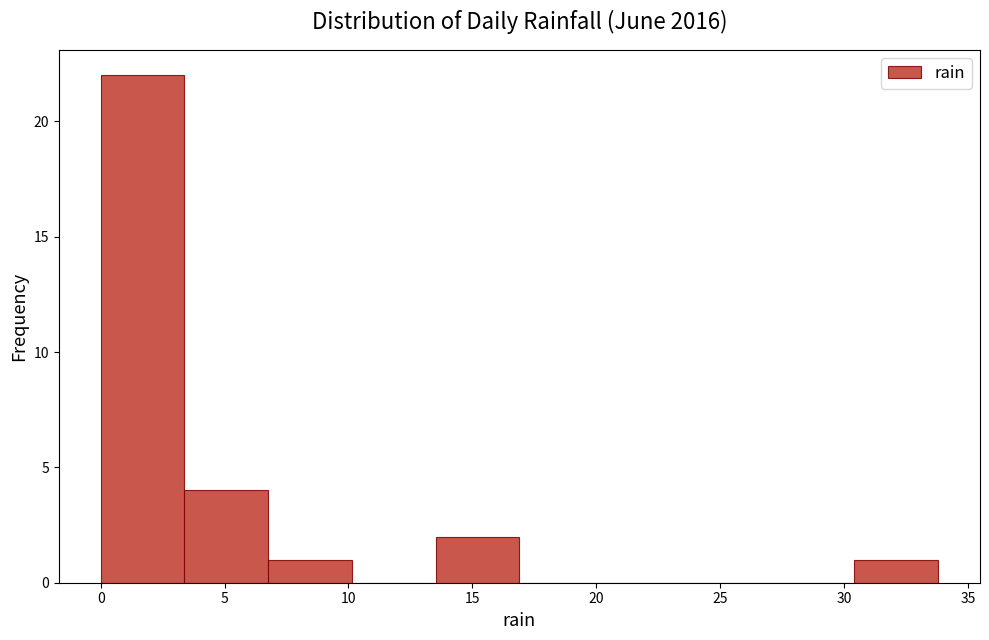

Over which range of the x-axis is the bar tallest?

0.0 to 3.5